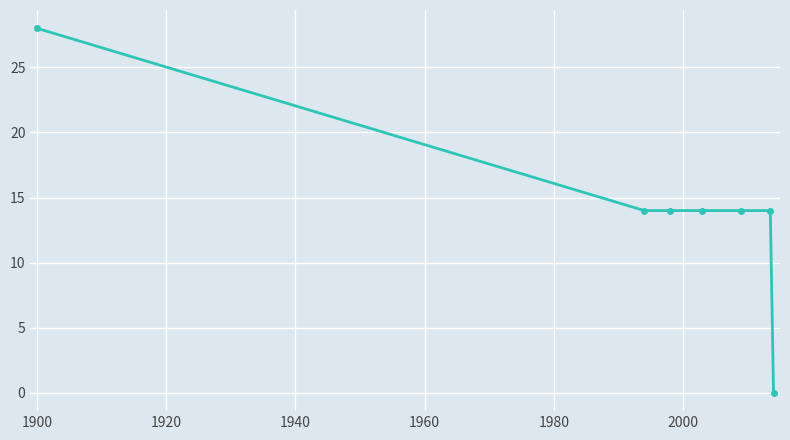

Count the number of categories in the chart.

7